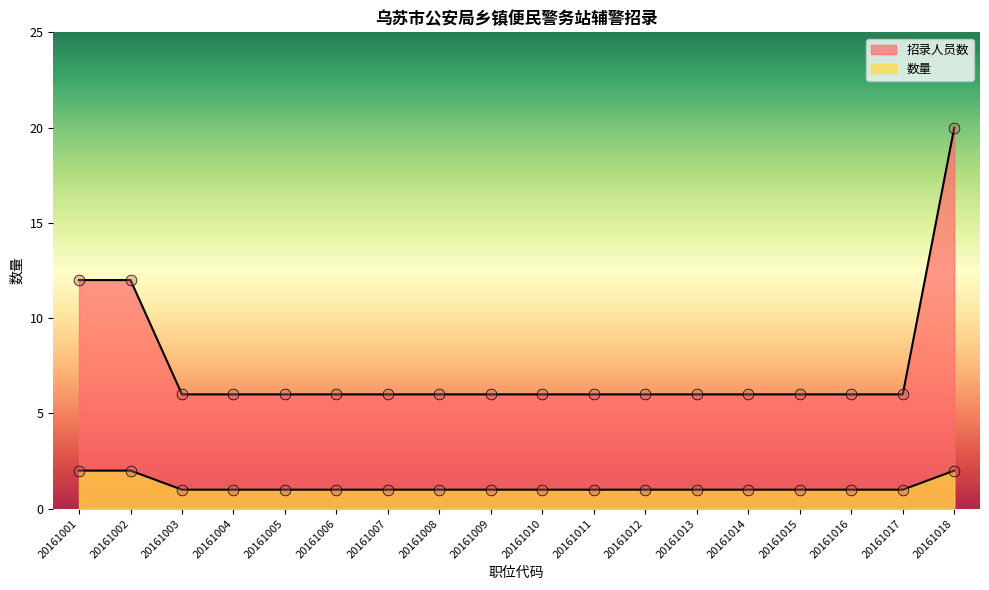

Which series contains the highest Y value?

招录人员数